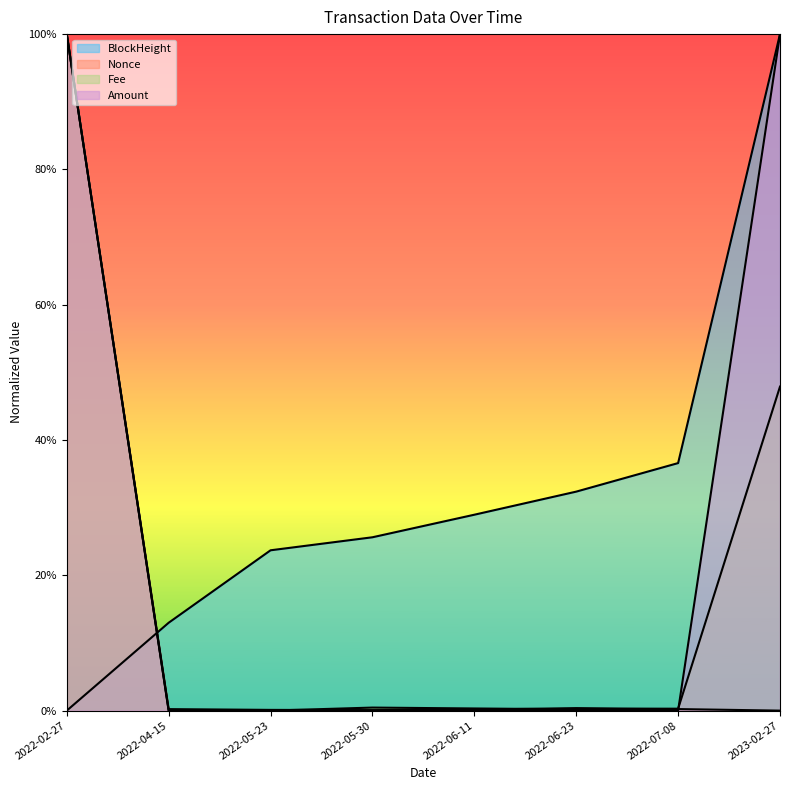

What is the sum of all Nonce values?

1.0